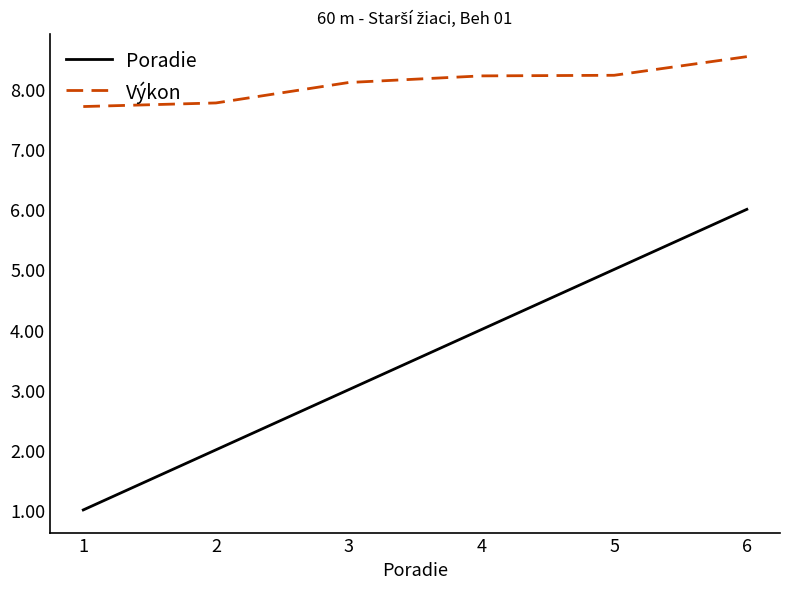

What is the lowest value of the Výkon series?

7.7